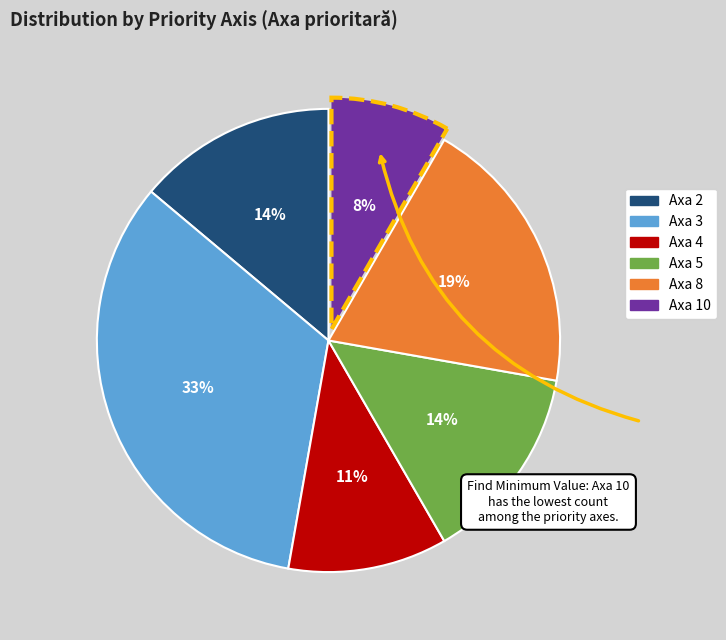

Do Axa 2 and Axa 8 together represent more than half of the pie?

No